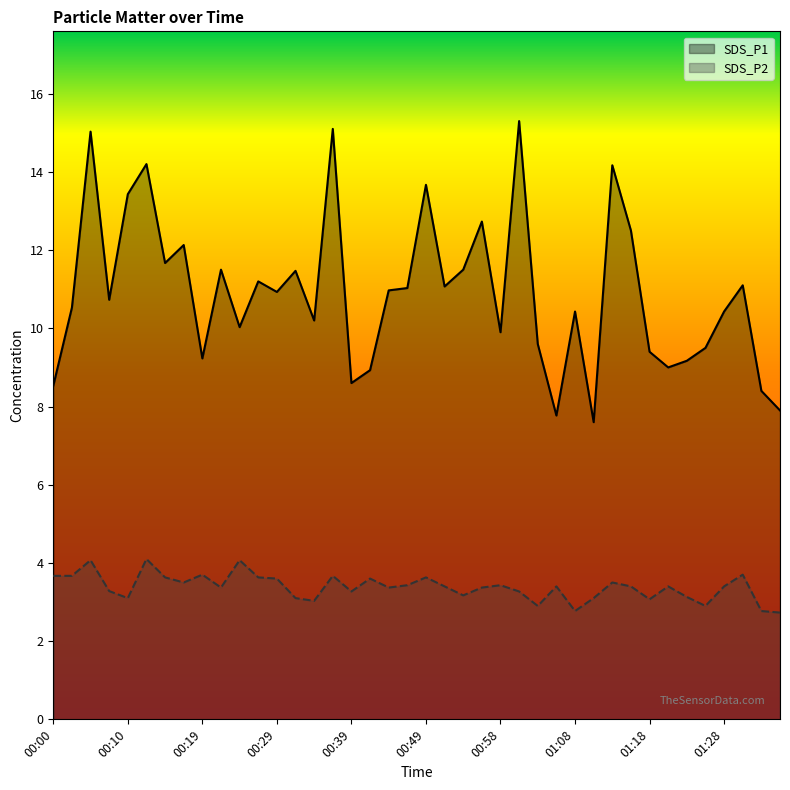

What is the minimum value for SDS_P1?

7.6